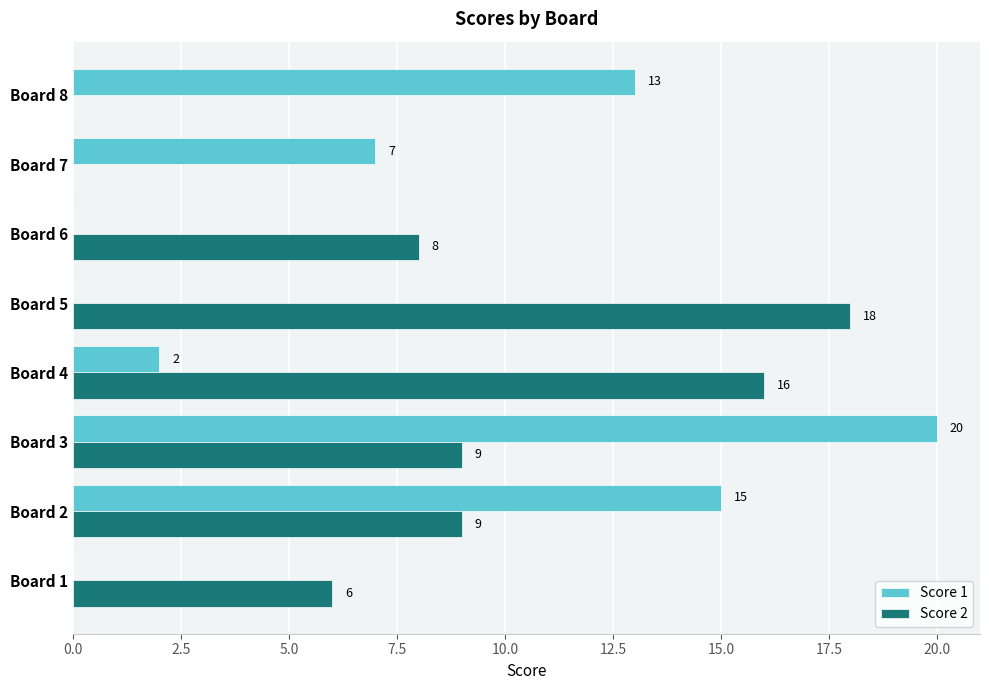

At which category is the sum across all series the highest?

Board 3